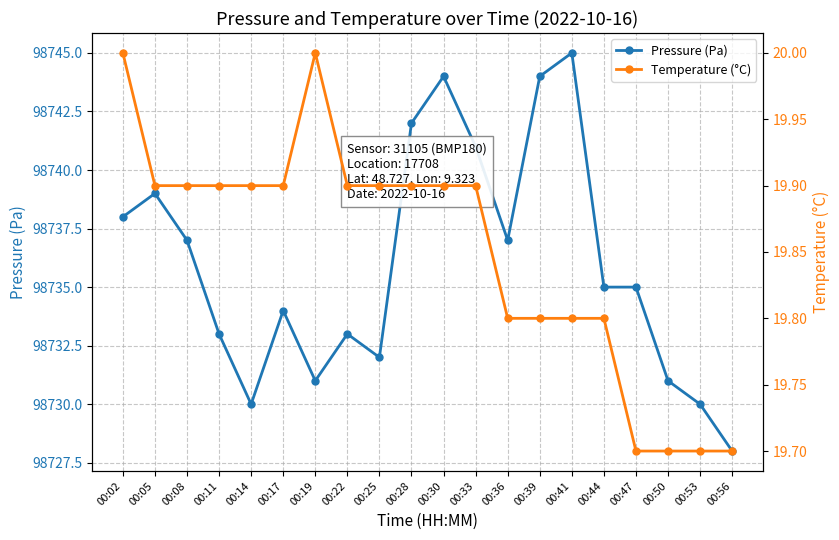

List the labels in order of Temperature (°C) value, largest first.

00:02, 00:19, 00:05, 00:08, 00:11, 00:14, 00:17, 00:22, 00:25, 00:28, 00:30, 00:33, 00:36, 00:39, 00:41, 00:44, 00:47, 00:50, 00:53, 00:56